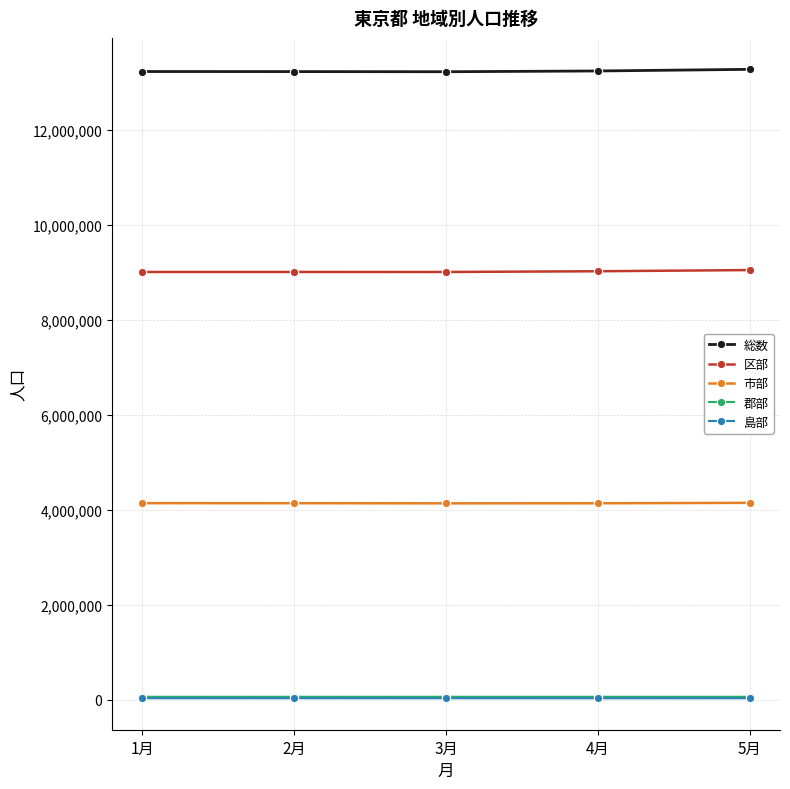

What is the difference between the maximum and second lowest values in the 市部 series?

9368